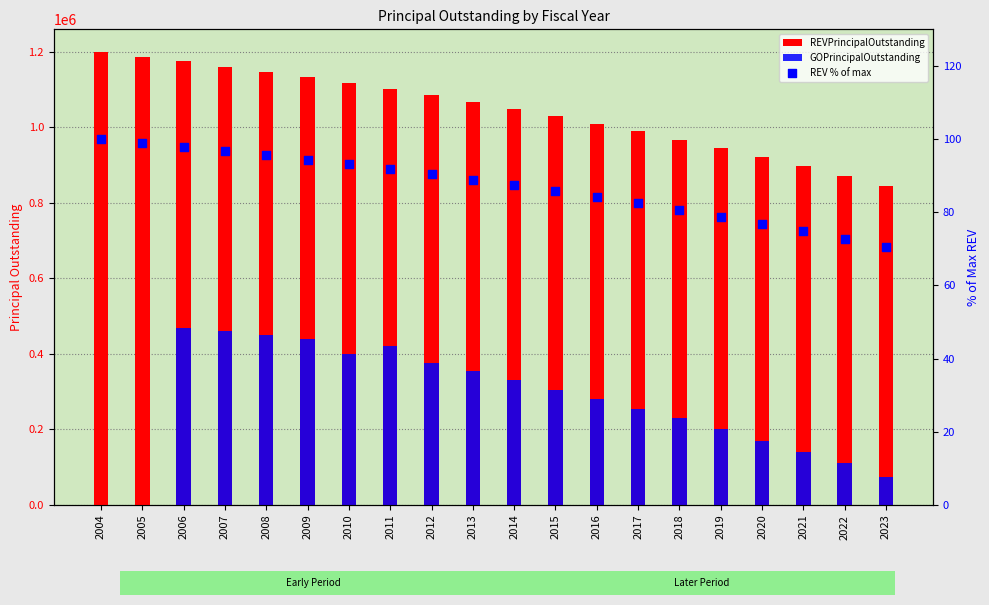

At how many categories does at least one series exceed 469654?

20